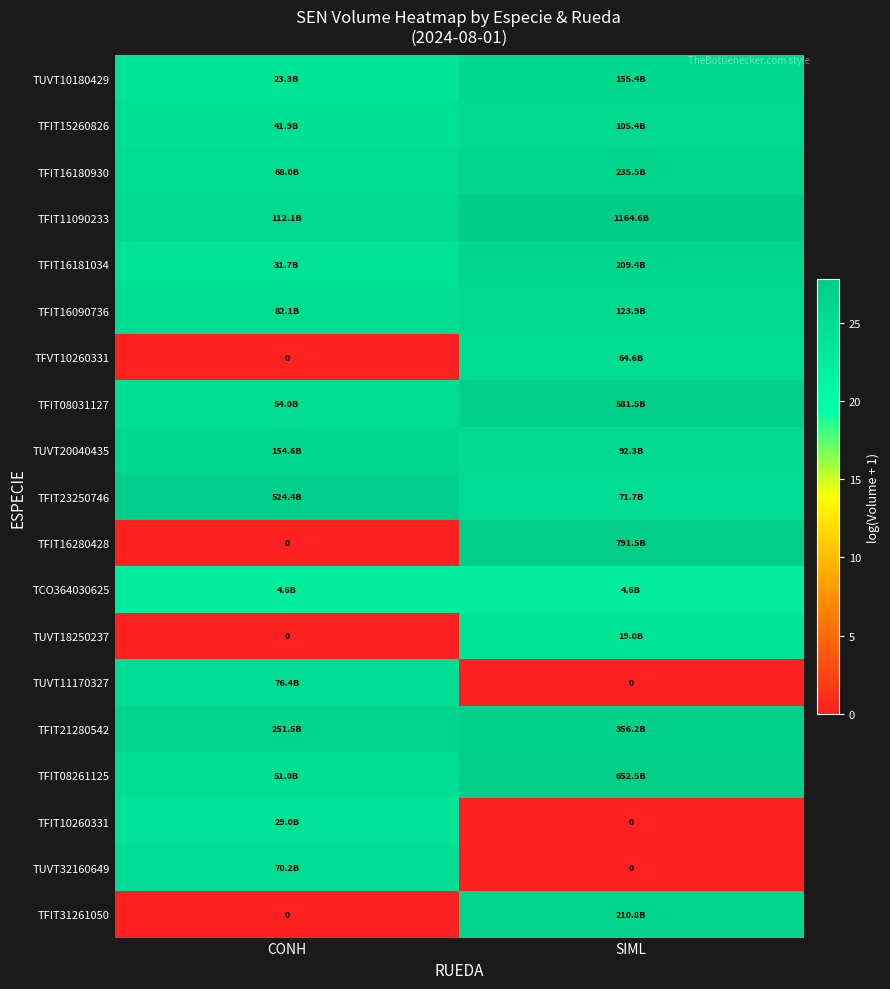

What is the sum of the TUVT11170327 values at SIML and CONH?

25.1